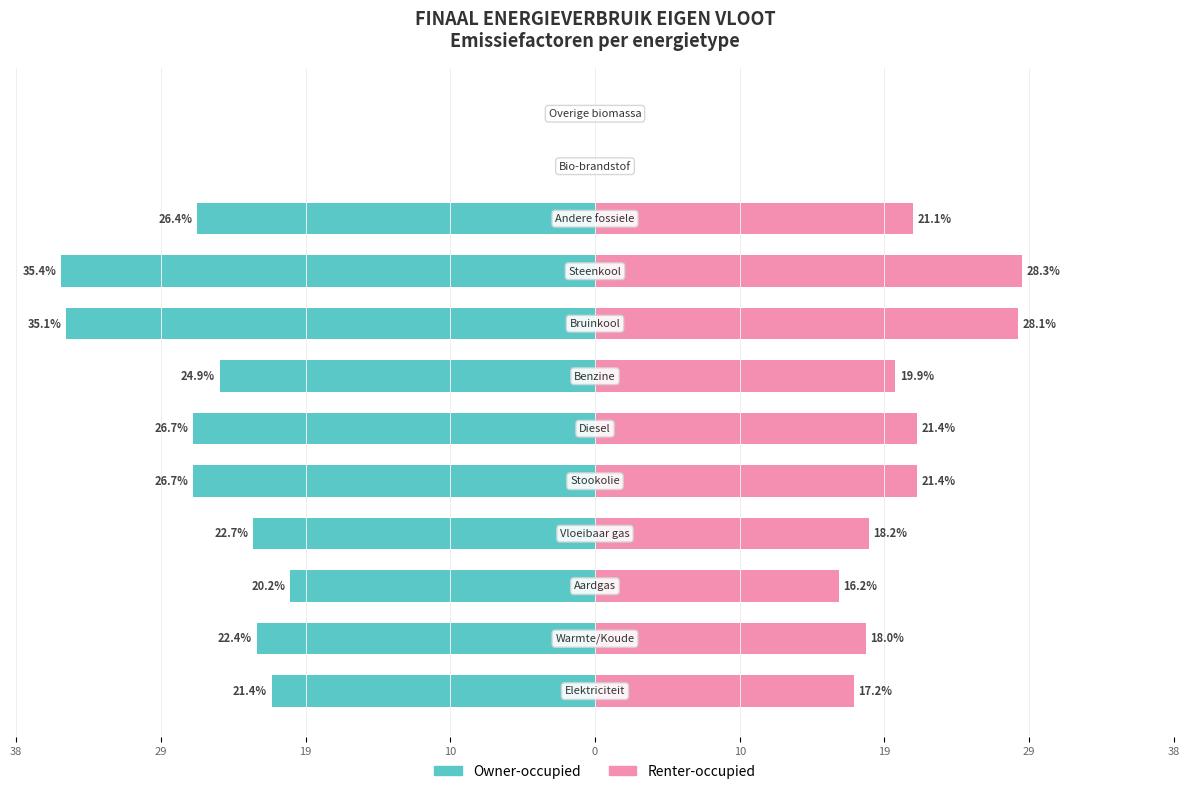

True or false: Renter-occupied has a value of 19.9 at 19.

True